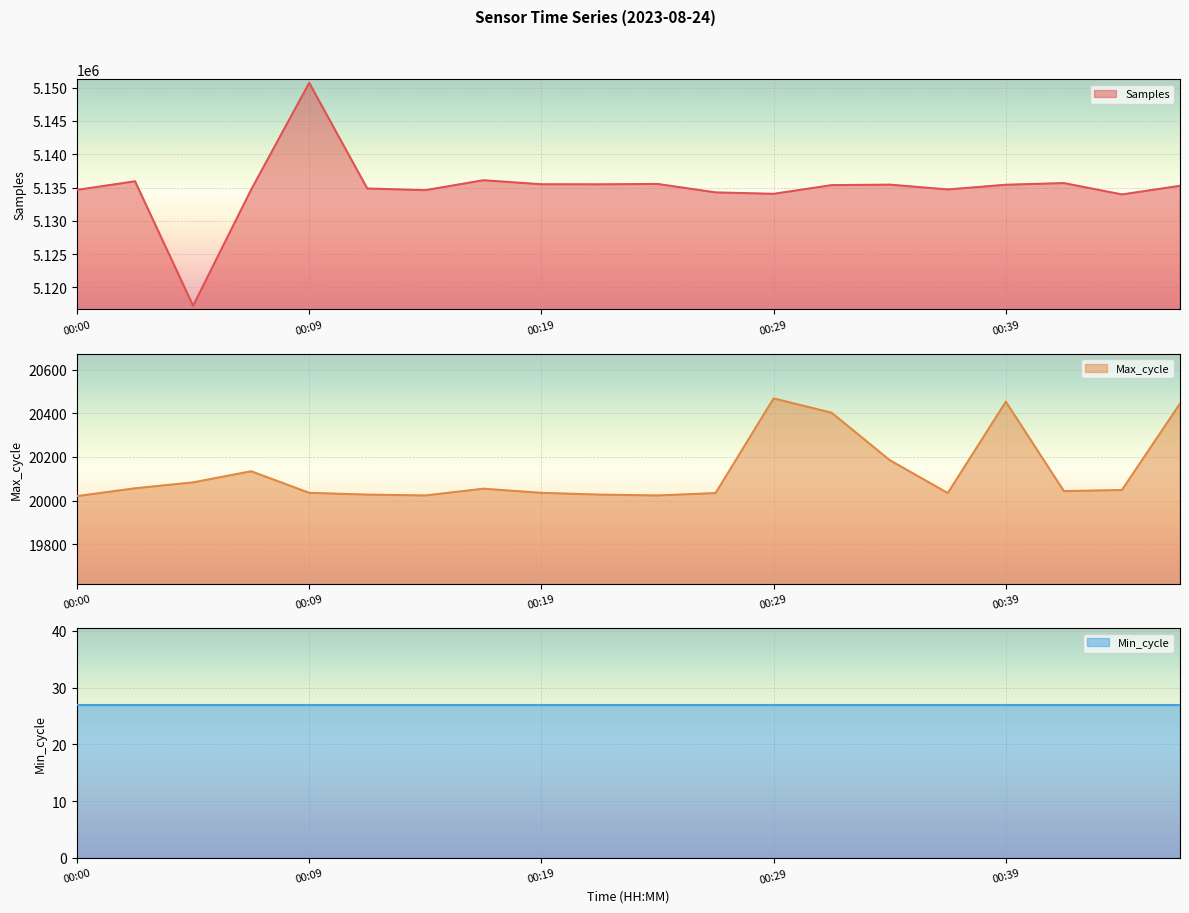

True or false: SDS_P1 and Max_cycle cross at least once.

False